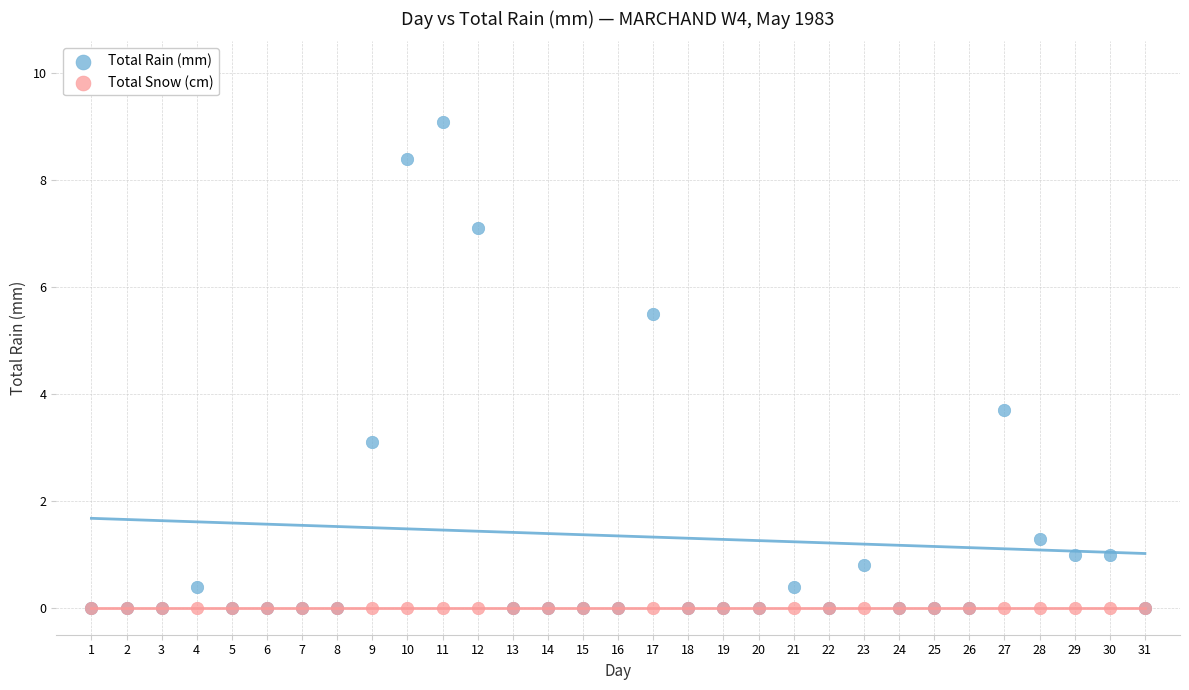

Across all series, what Y value is closest to 4?

3.7